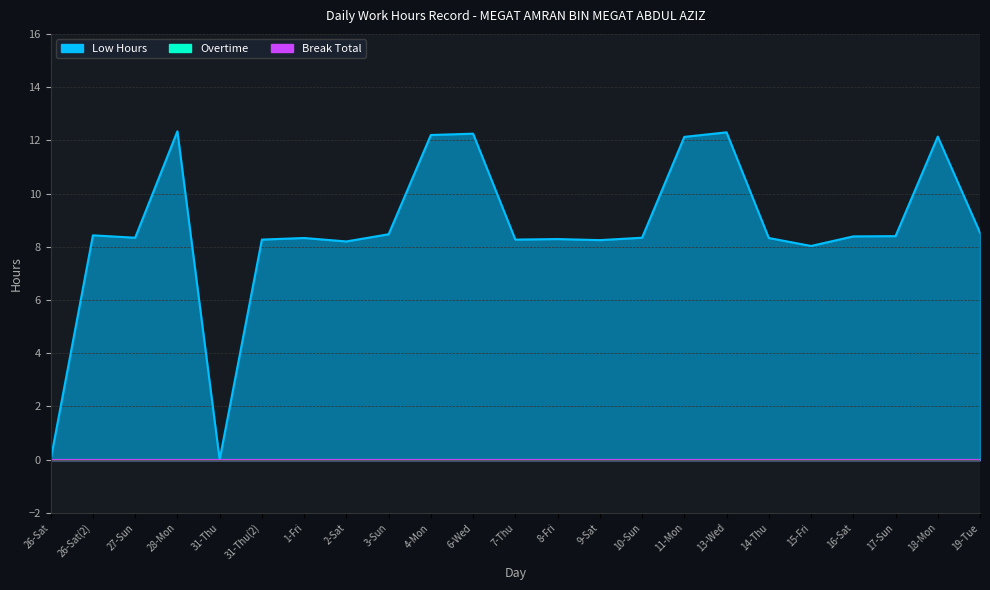

True or false: Overtime has more than 1 points higher than both neighbors.

False